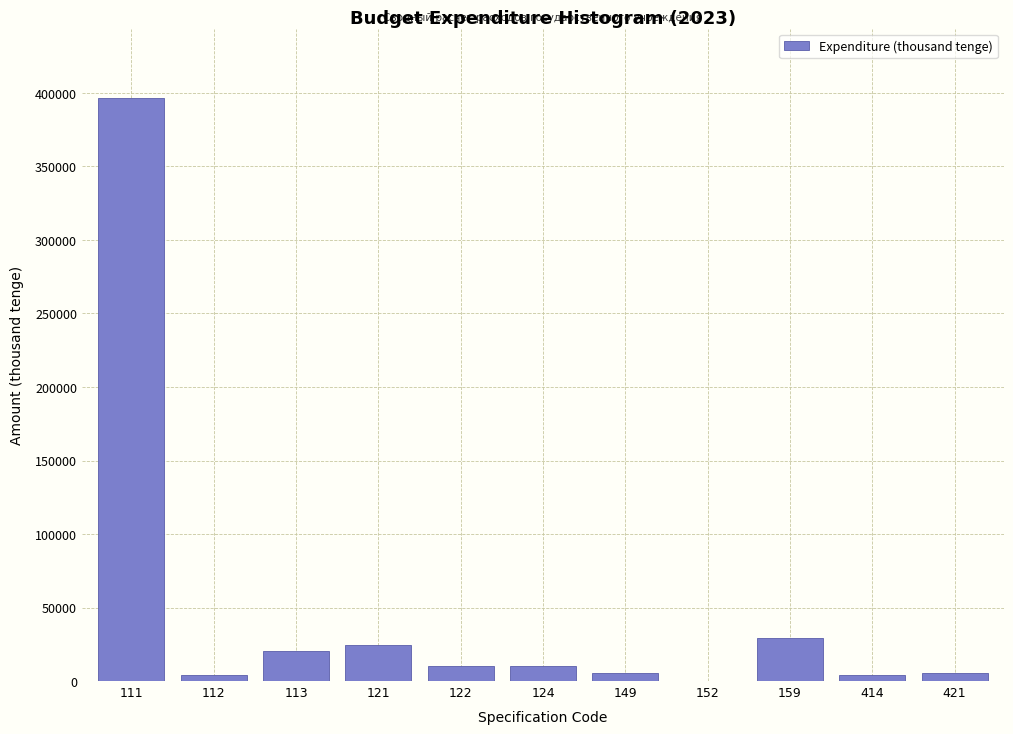

What is the maximum value shown in the chart?

396236